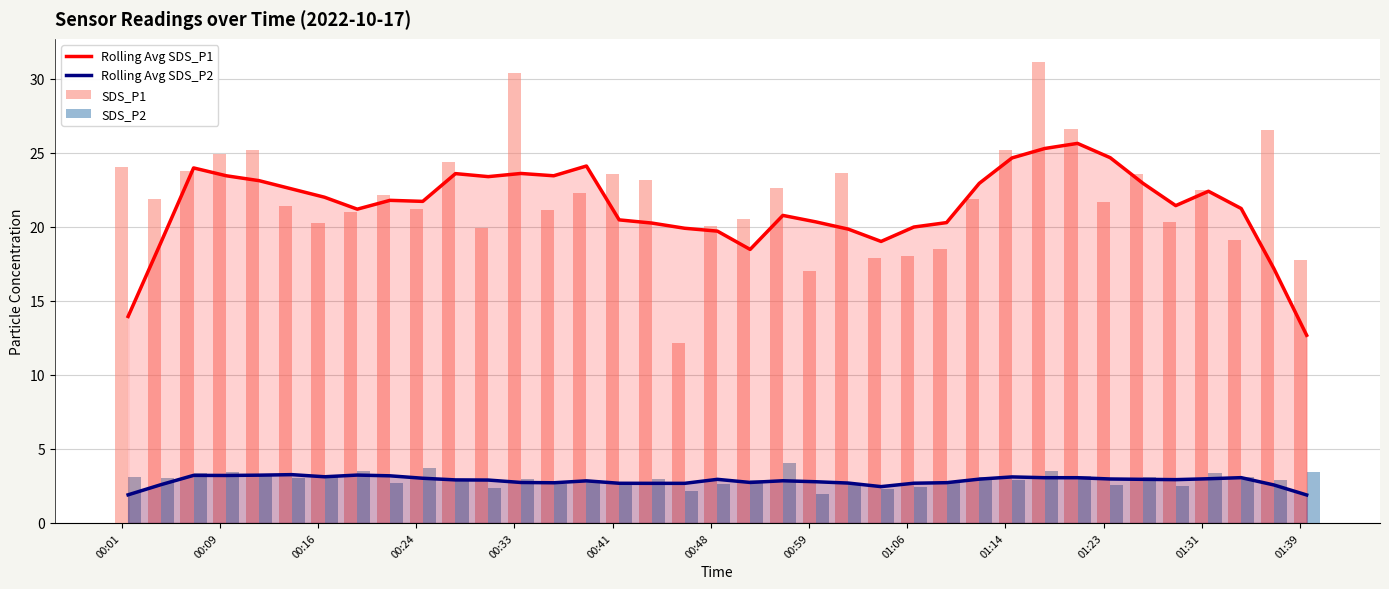

Read the SDS_P1 value at 32.

20.3